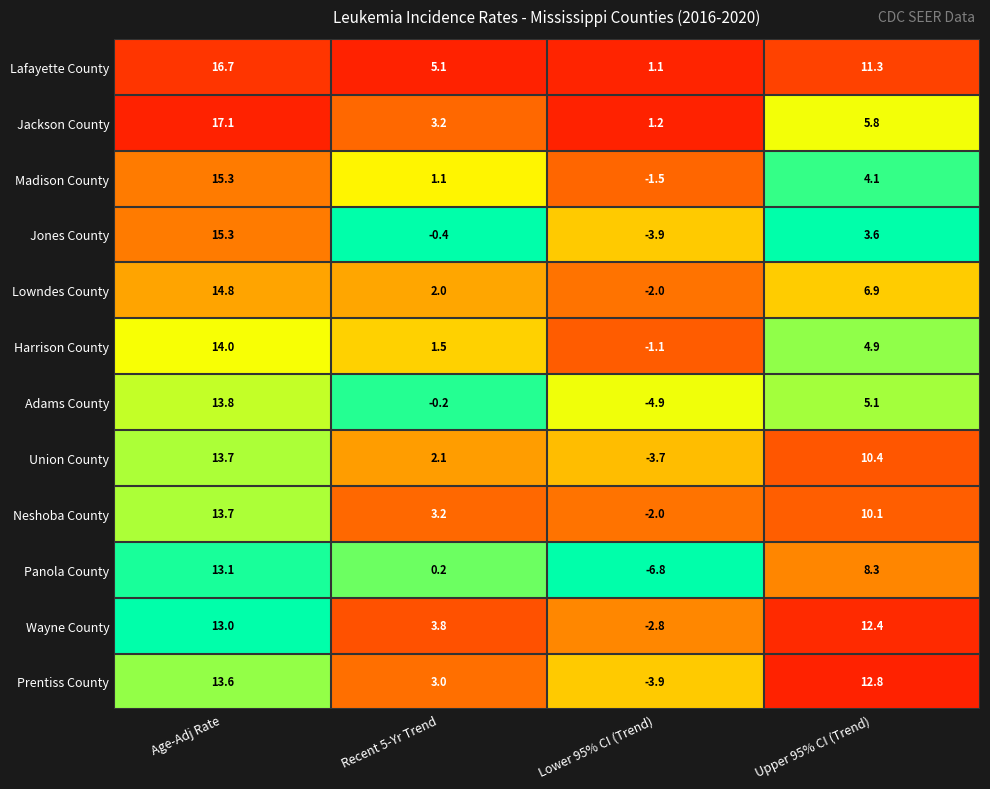

At which label does Jones County first exceed 3?

Age-Adj Rate